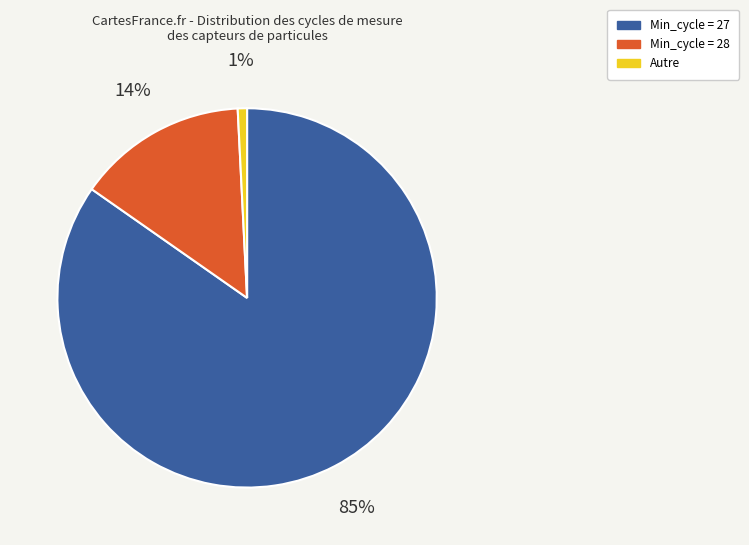

What is the smallest slice in the pie chart?

Autre